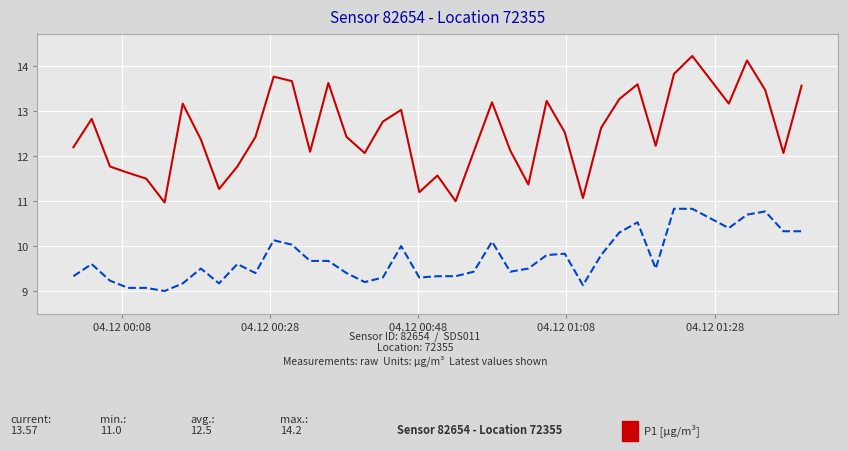

Does the chart have visible grid lines?

Yes